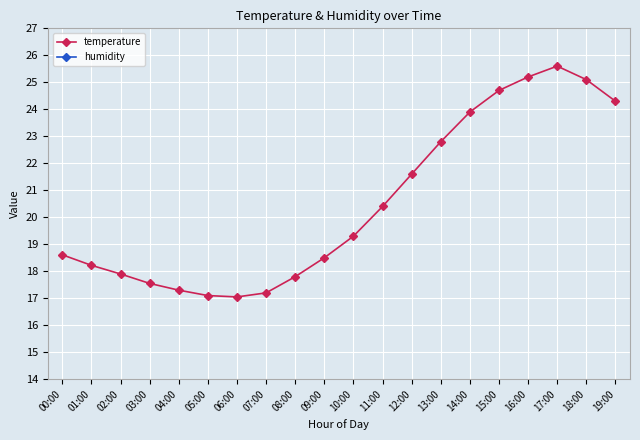

Which has a higher value, 19:00 or 13:00?

19:00